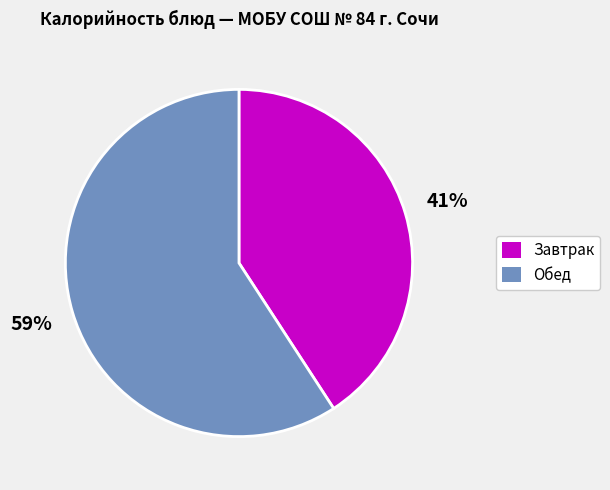

Does any single category account for the majority?

Yes